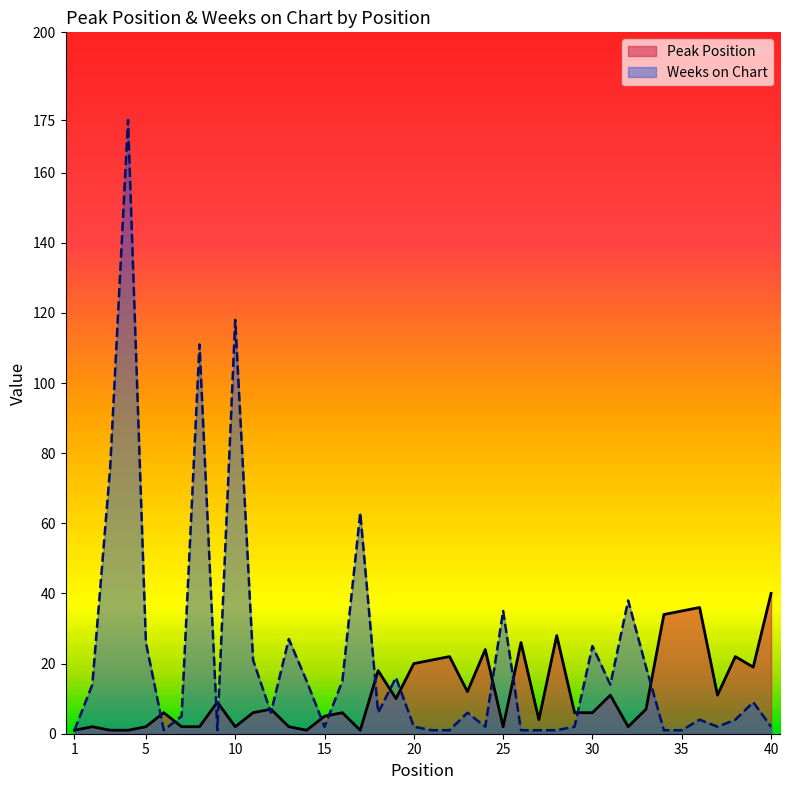

What is the value of the Weeks on Chart point at the 11th from the left?

21